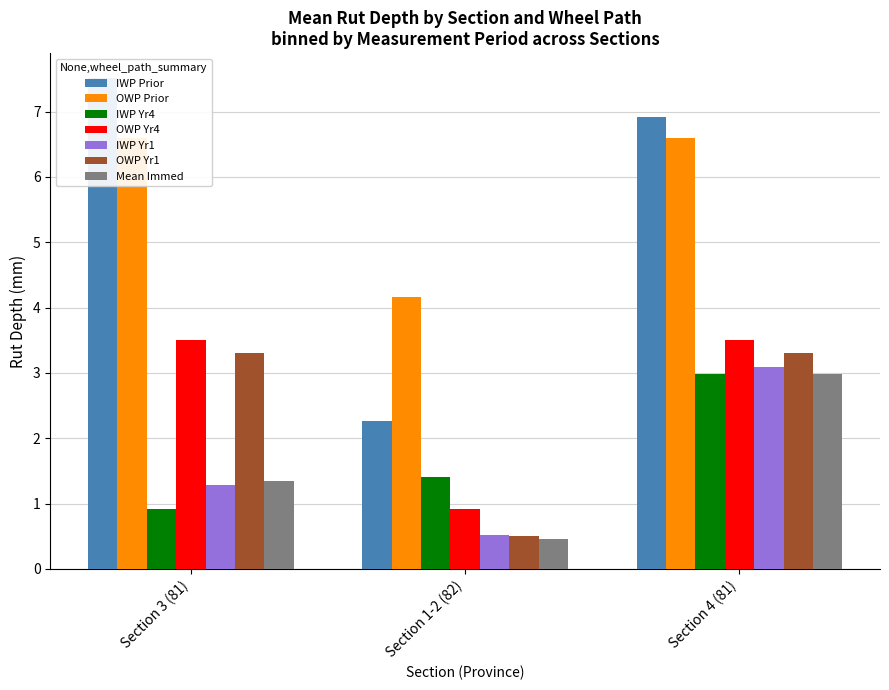

At which label does IWP Yr1 first exceed 1?

Section 3 (81)